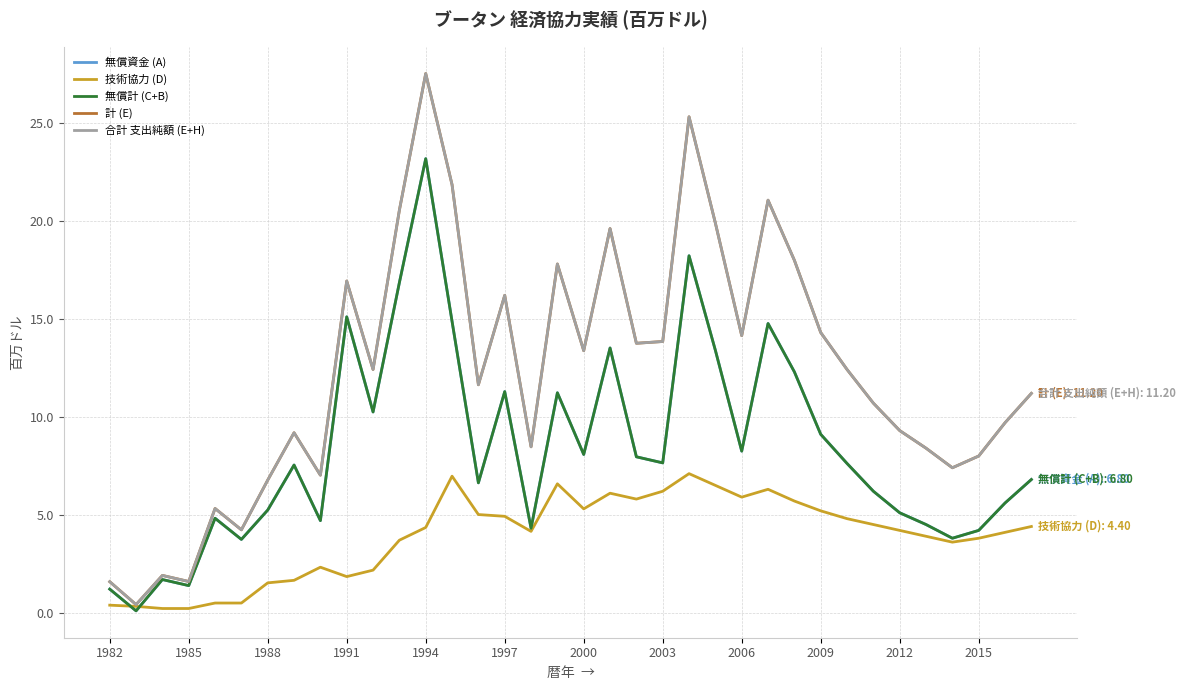

What is the lowest value of the 技術協力 (D) series?

0.2